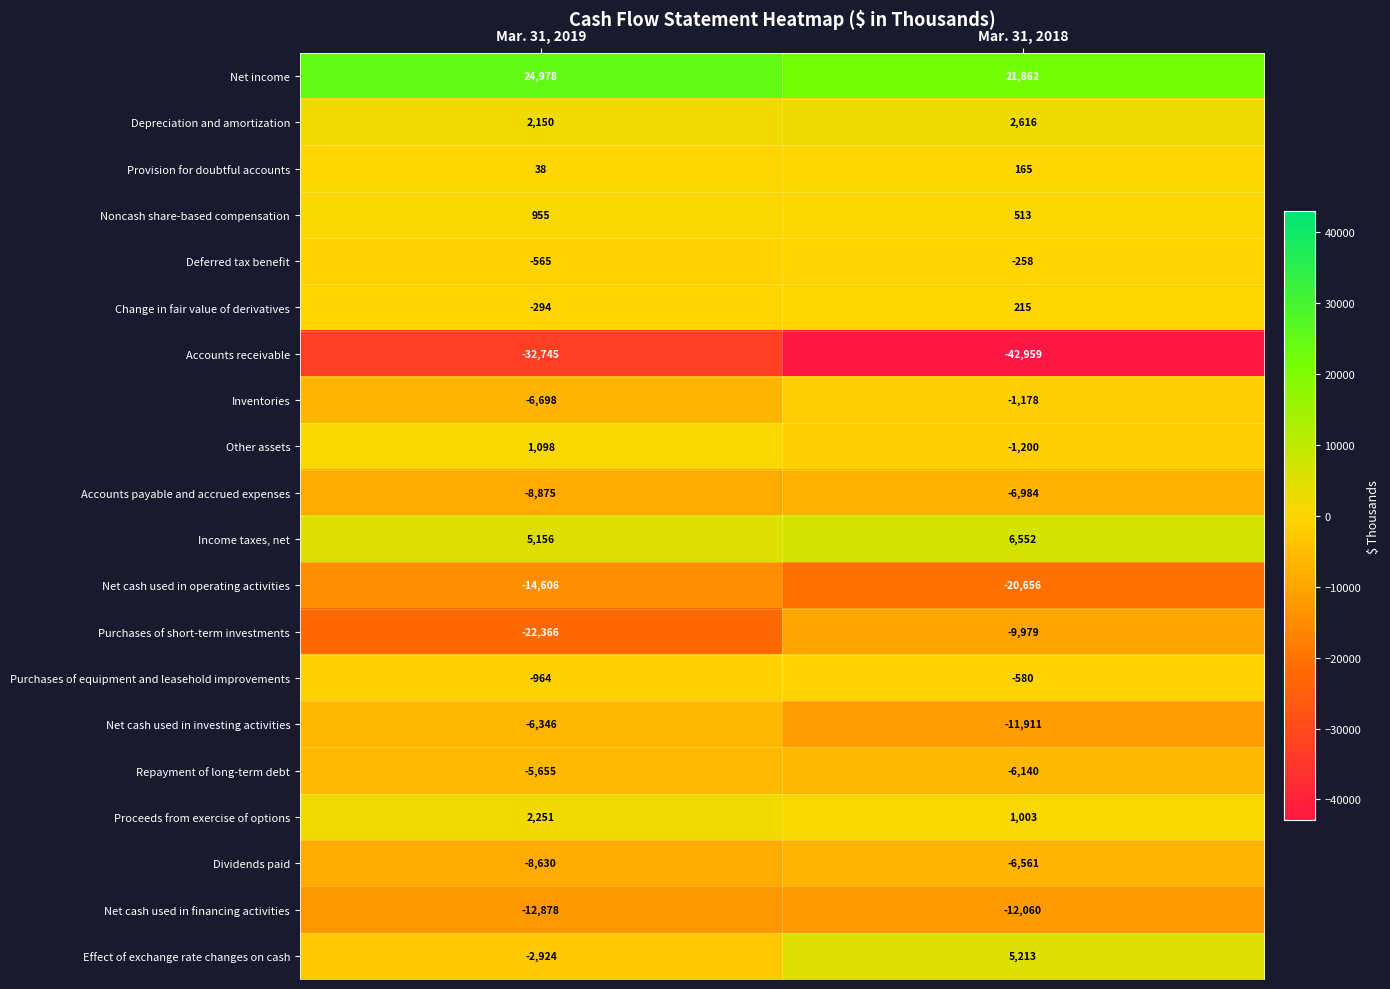

What is the average value of the Income taxes, net series?

5854